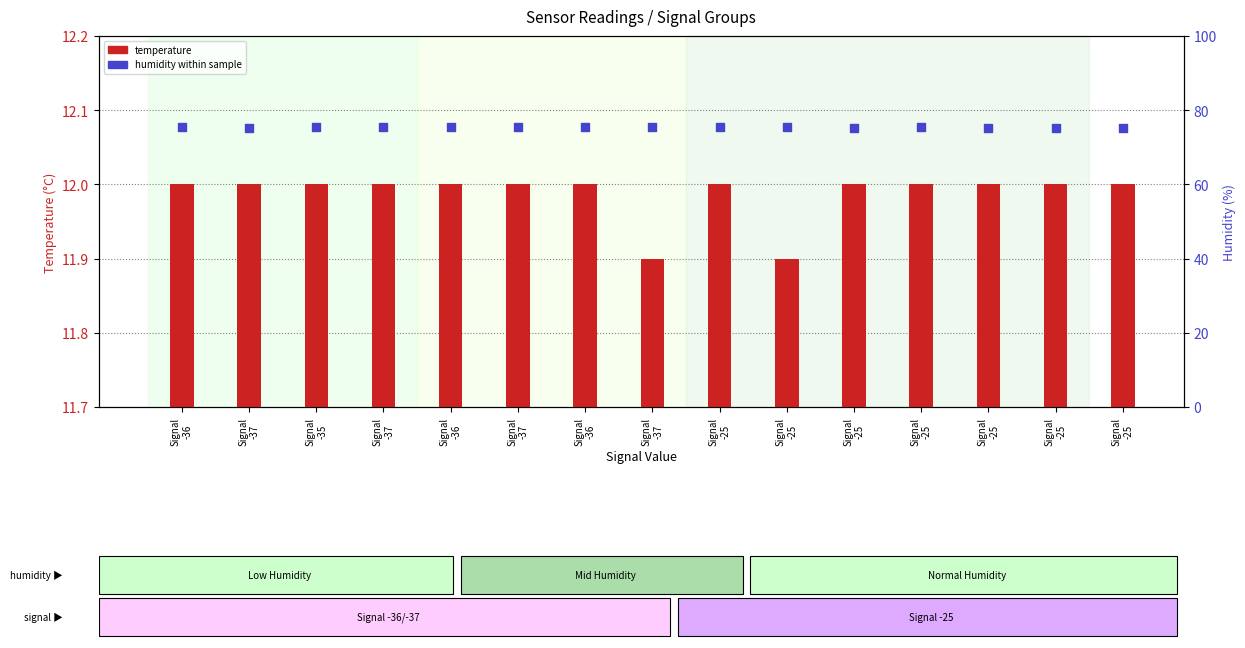

At how many categories does at least one series exceed 70?

15